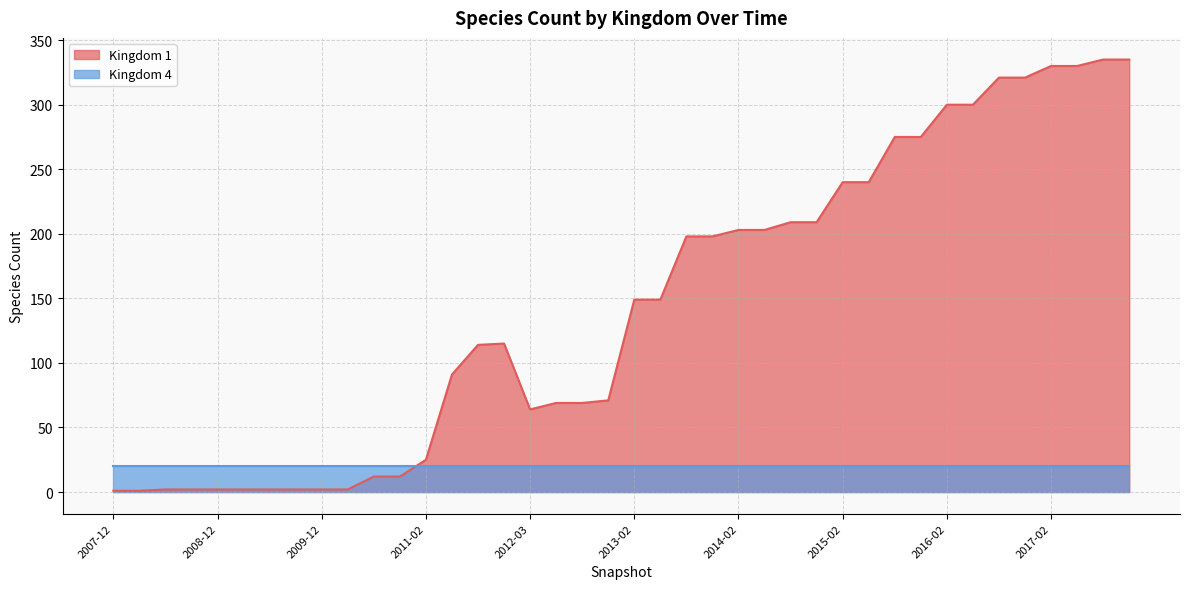

Does the chart have visible grid lines?

Yes